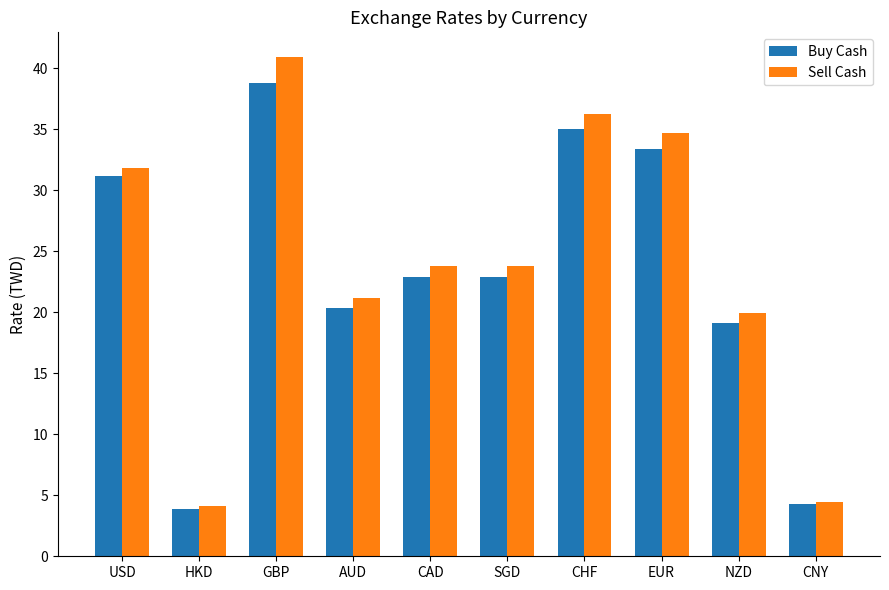

What is the difference between the maximum and minimum values in the Sell Cash series?

36.8